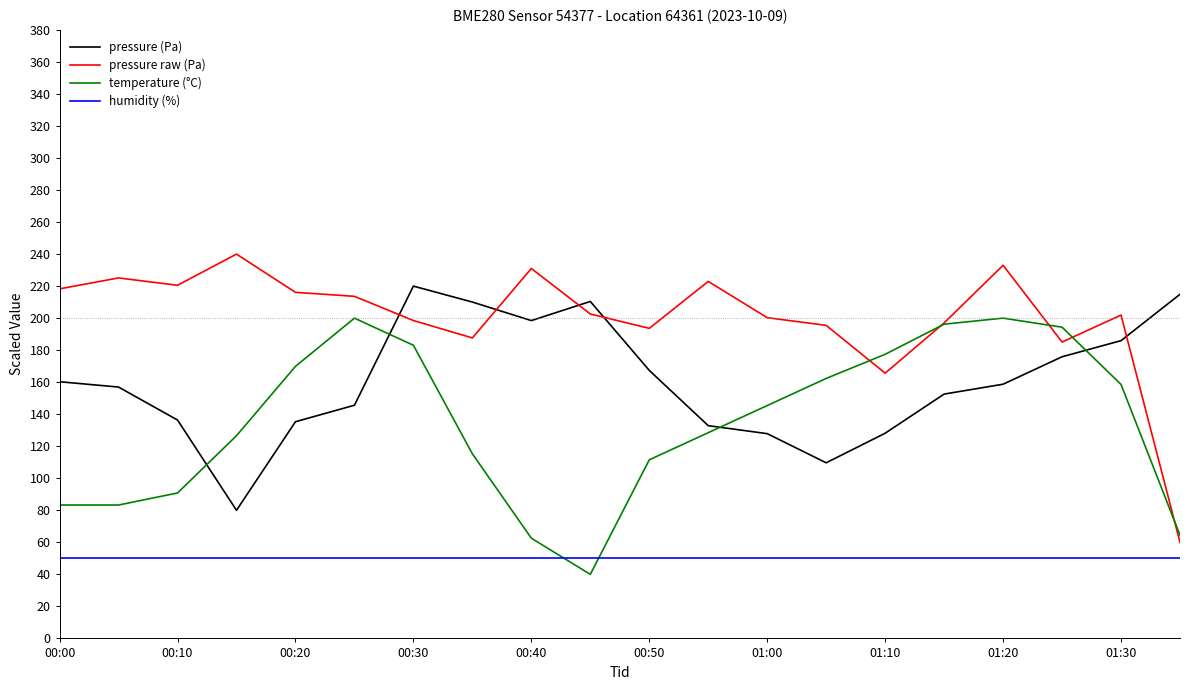

What is the maximum value for temperature (°C)?

200.0